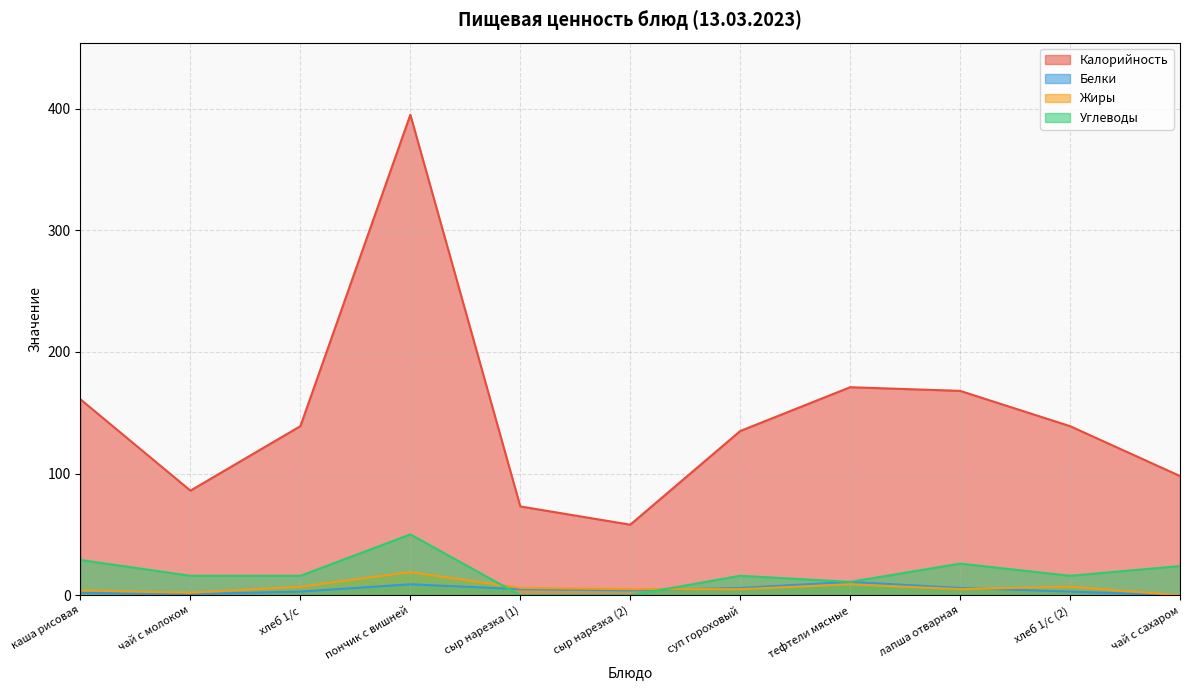

How many interior local peaks does the Калорийность series have?

2